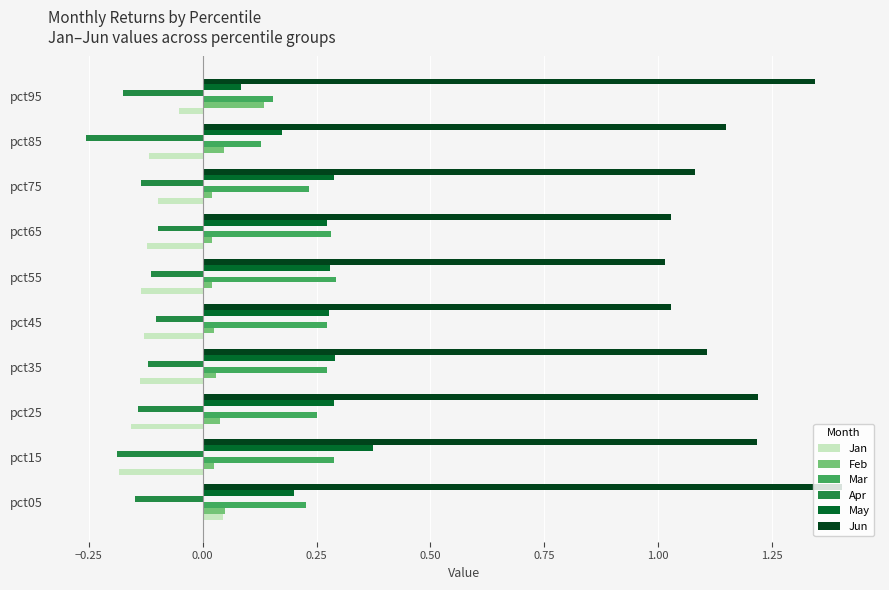

Which label corresponds to the smallest value in the chart?

pct85